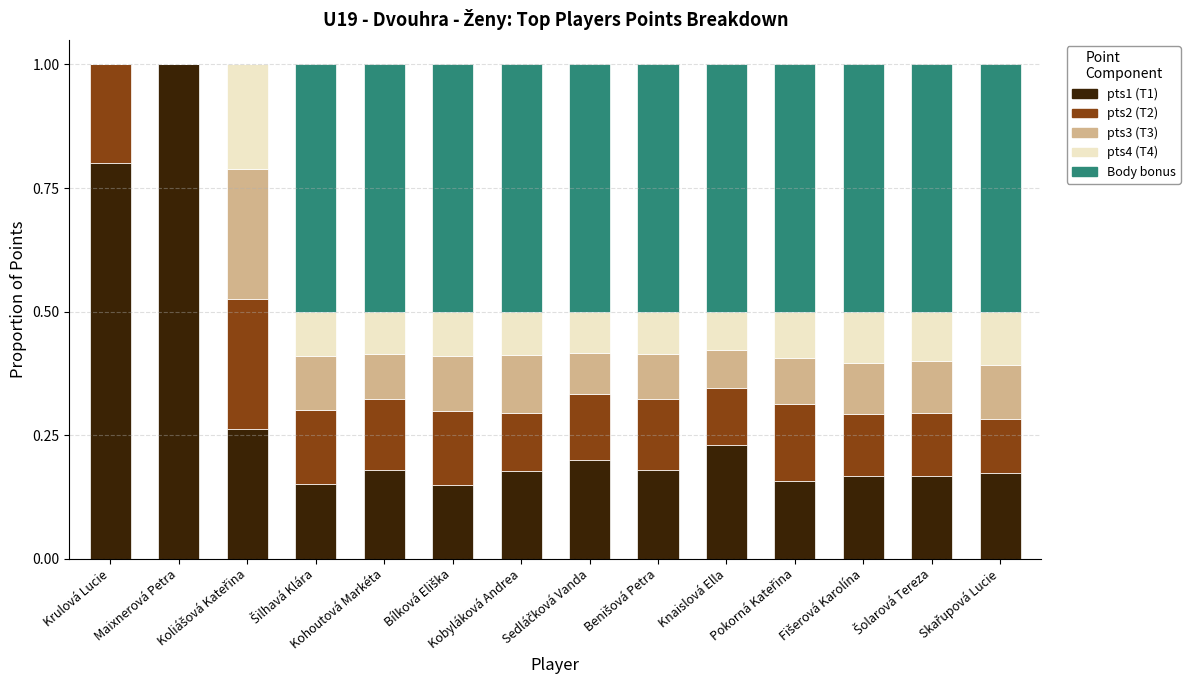

What is the maximum value for pts1 (T1)?

1.0